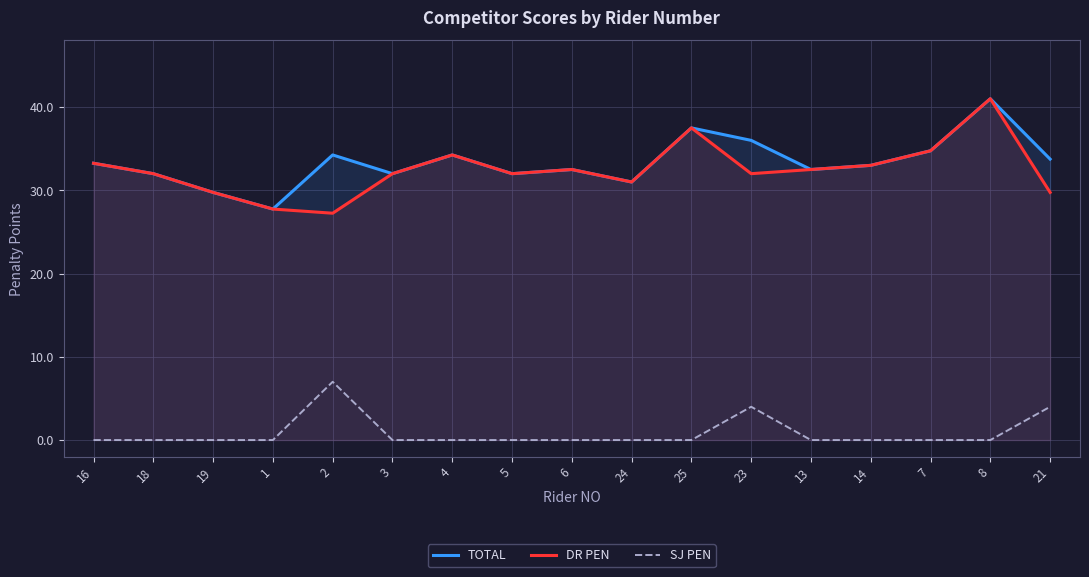

What is the sum of the DR PEN values at 14 and 16?

66.2